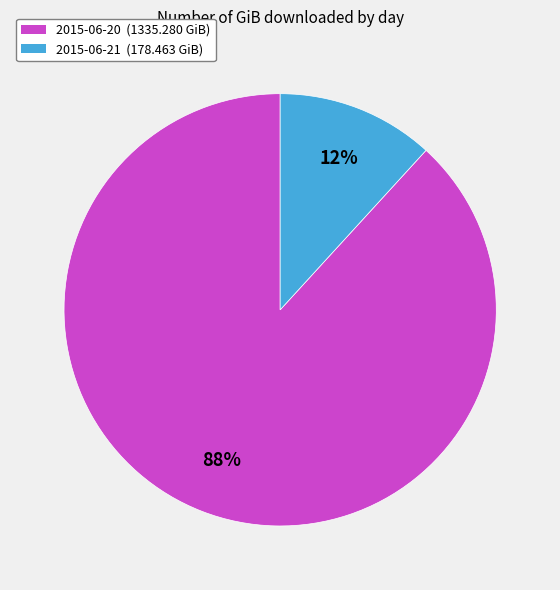

How many slices are in this pie chart?

2